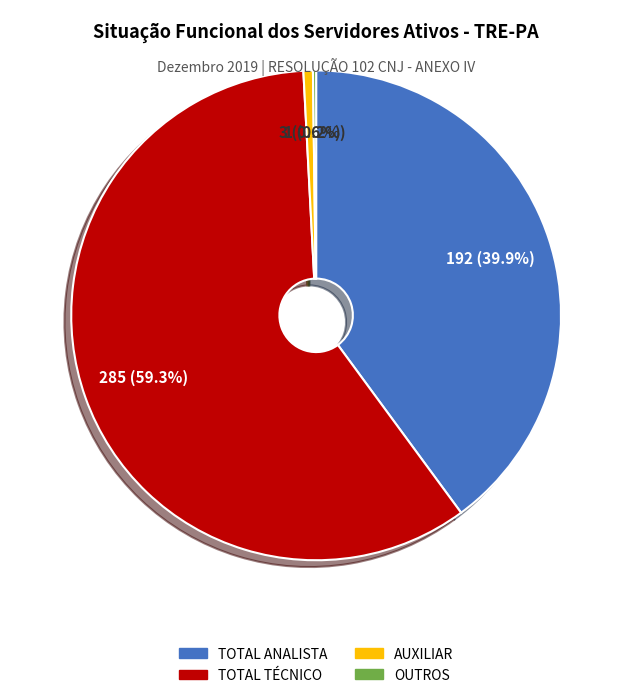

To the nearest percent, what portion does TOTAL TÉCNICO represent?

59%